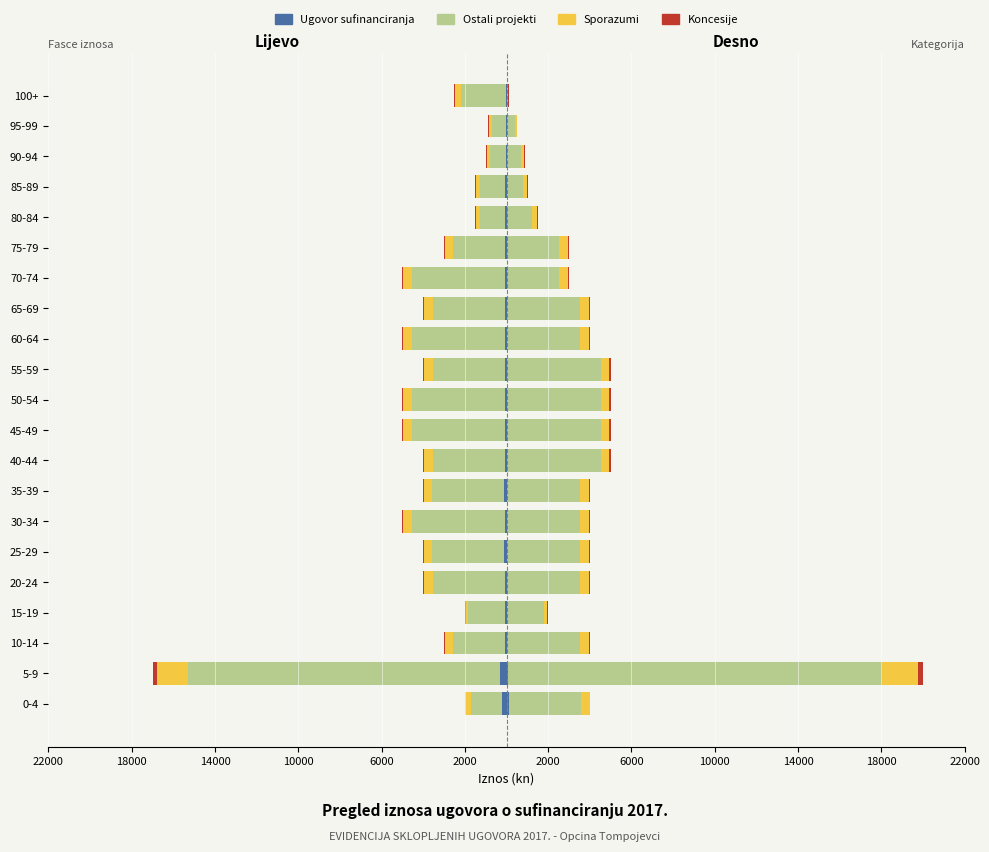

How many bars are there in total?

84